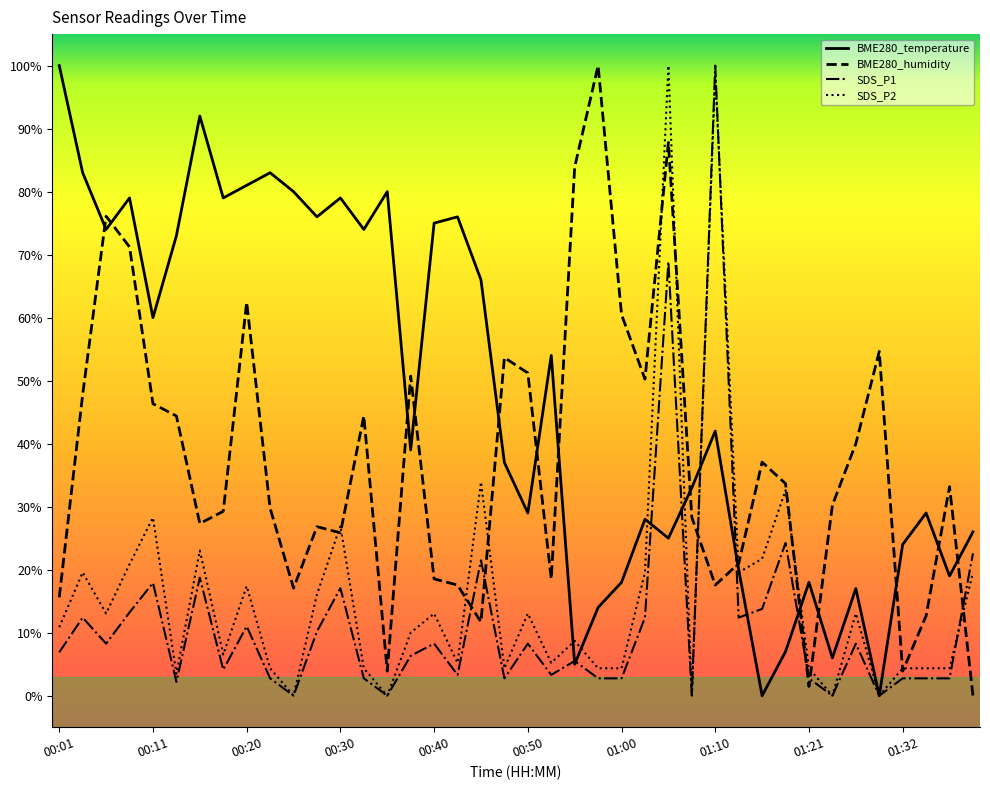

What is the greatest value displayed?

100.0